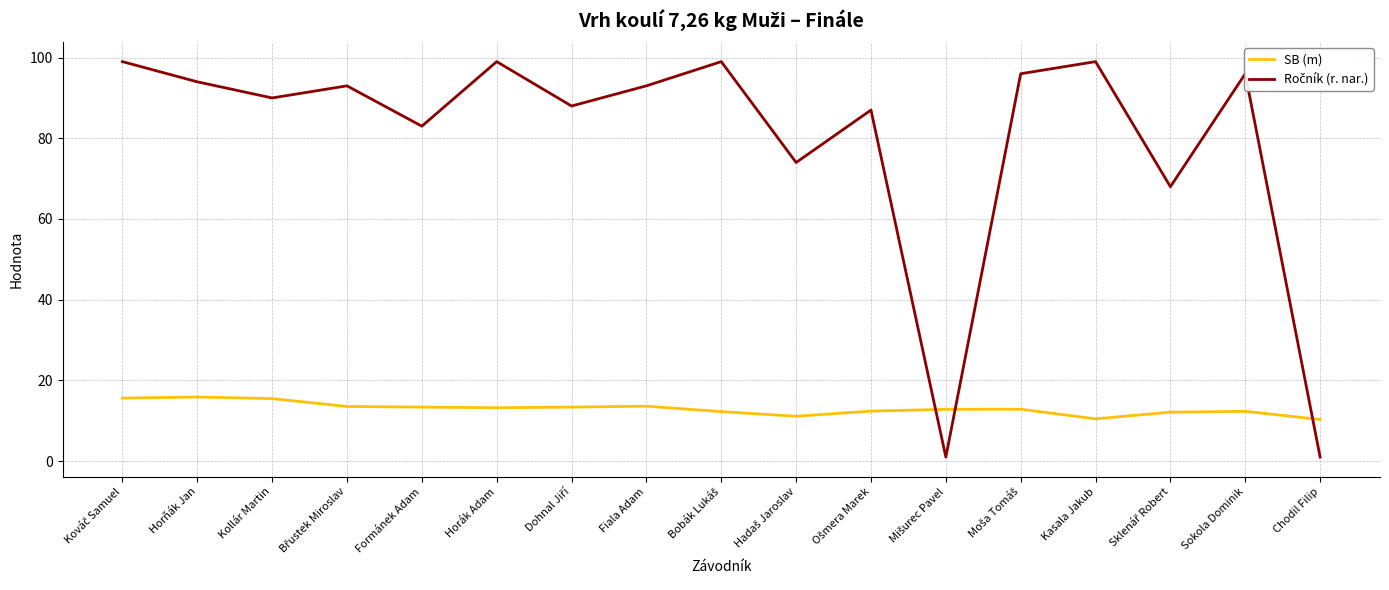

What is the difference between the maximum and minimum values in the SB (m) series?

5.6